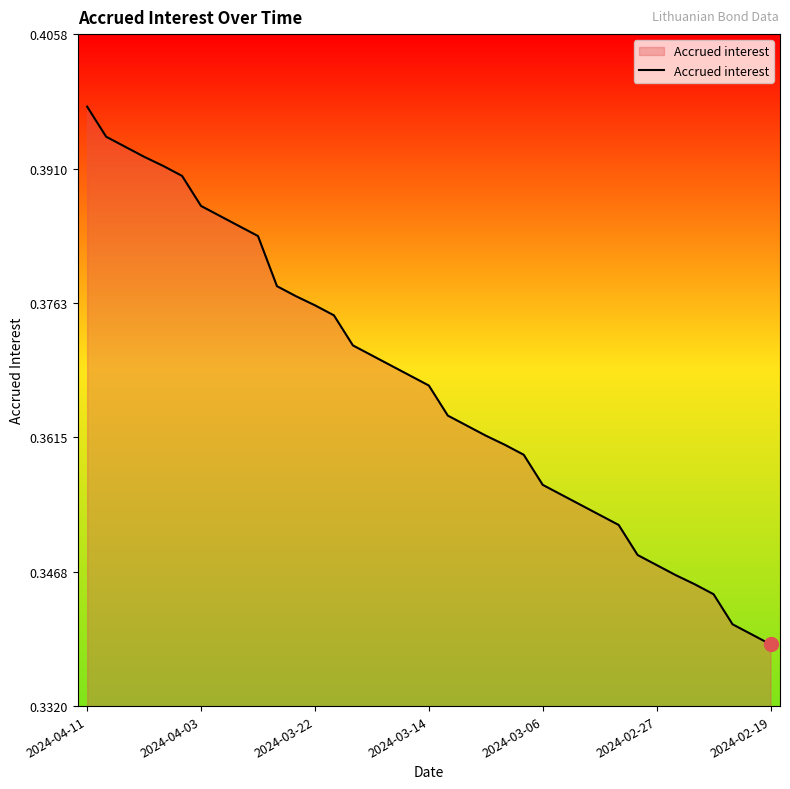

How many categories are shown in the chart?

37